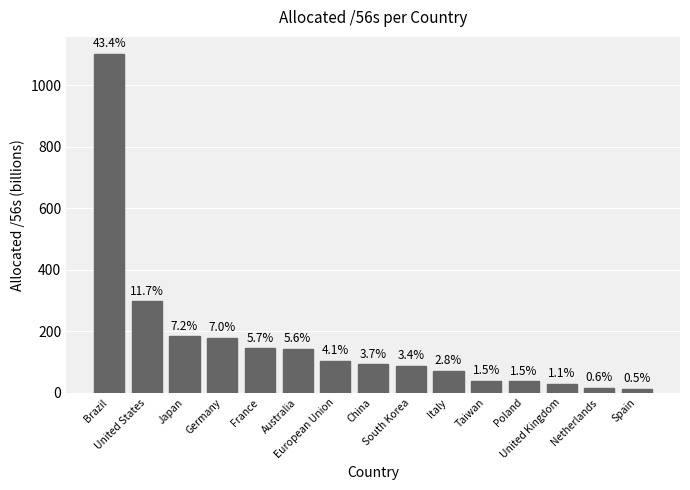

Rank the categories by value from highest to lowest.

Brazil, United States, Japan, Germany, France, Australia, European Union, China, South Korea, Italy, Taiwan, Poland, United Kingdom, Netherlands, Spain